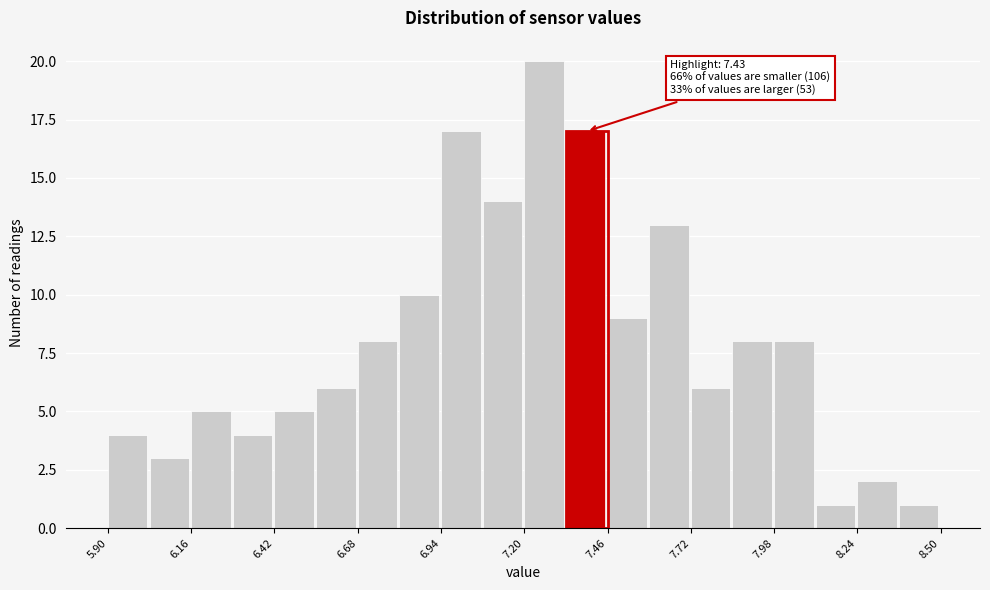

Read against the x-axis, roughly where is the centre of the tallest bar?

7.25